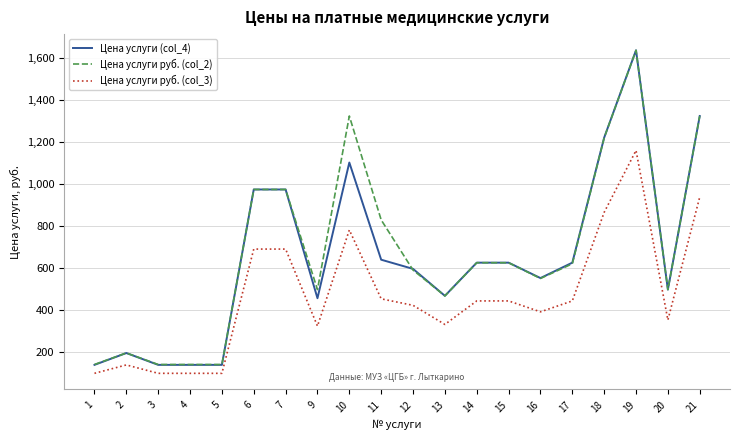

How many distinct data groups are displayed?

3